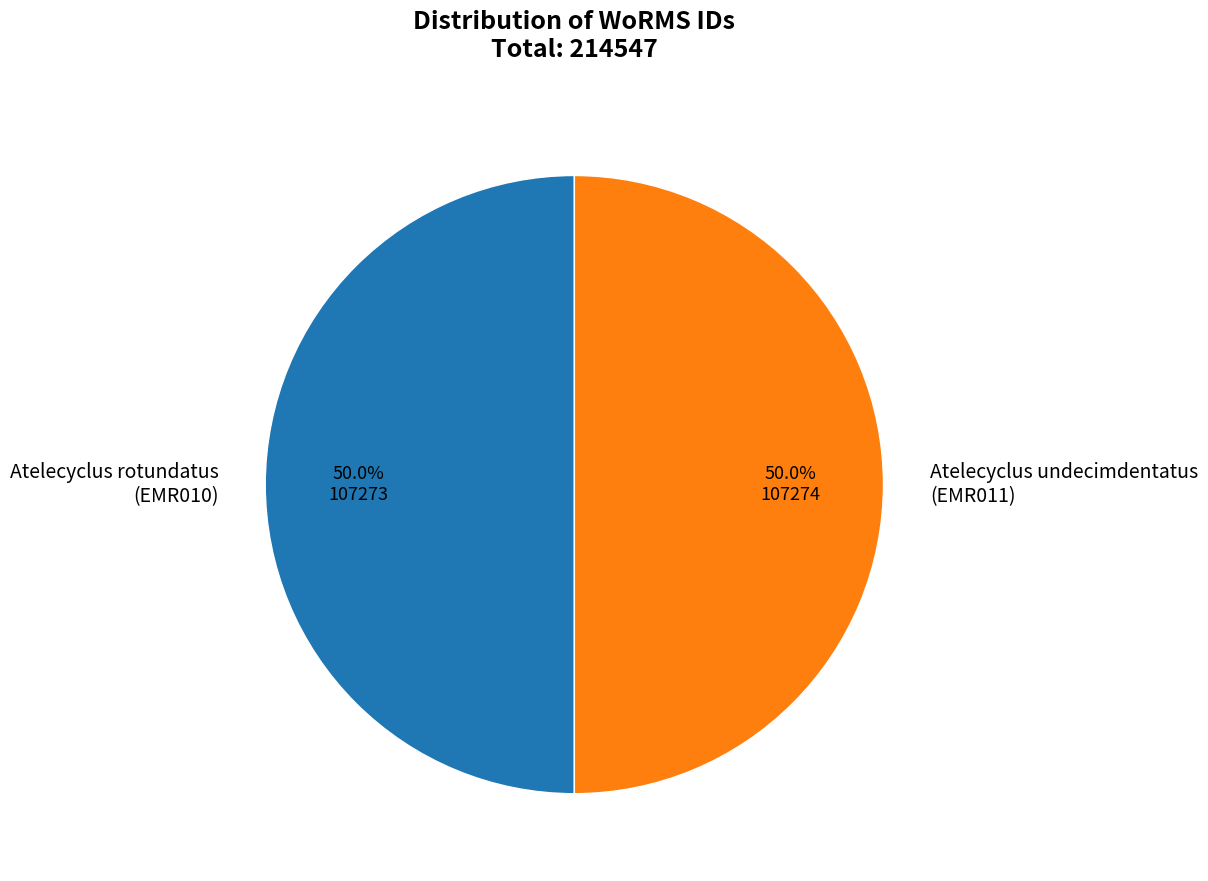

The Atelecyclus undecimdentatus slice represents 50% of the pie. True or false?

True